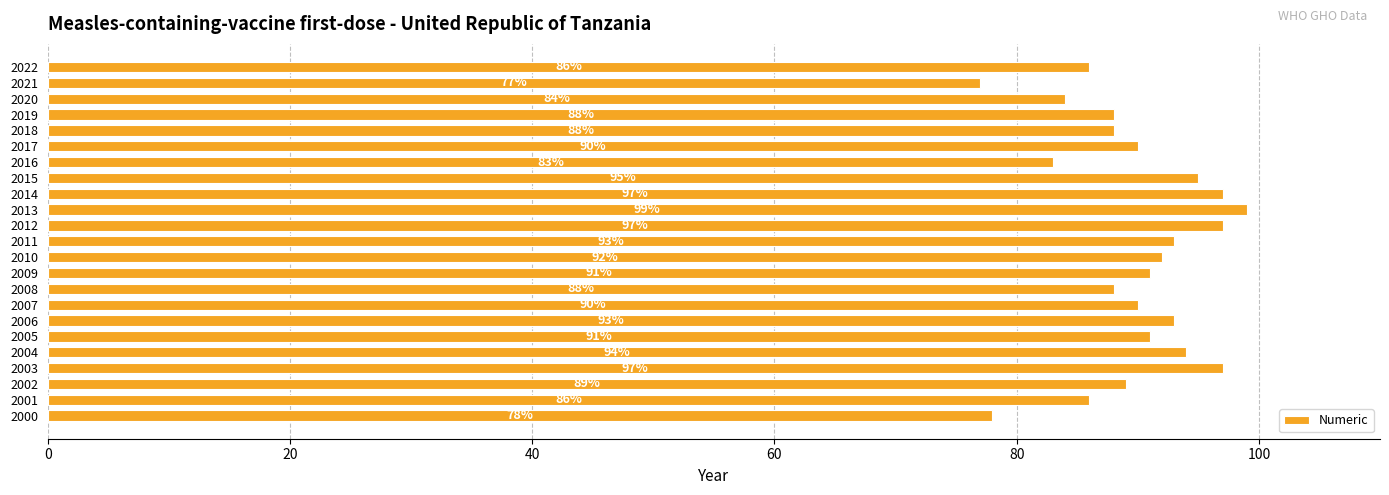

What is the sum of all values?

2066